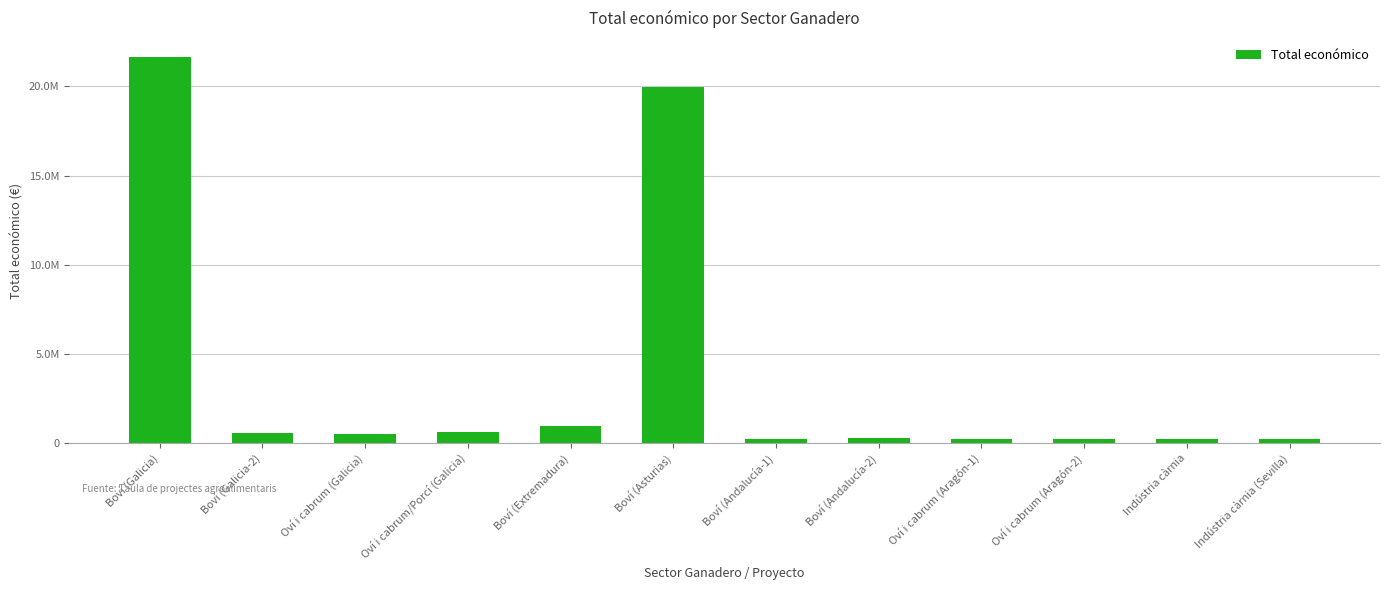

Between Oví i cabrum/Porcí (Galicia) and Boví (Extremadura), which is larger?

Boví (Extremadura)